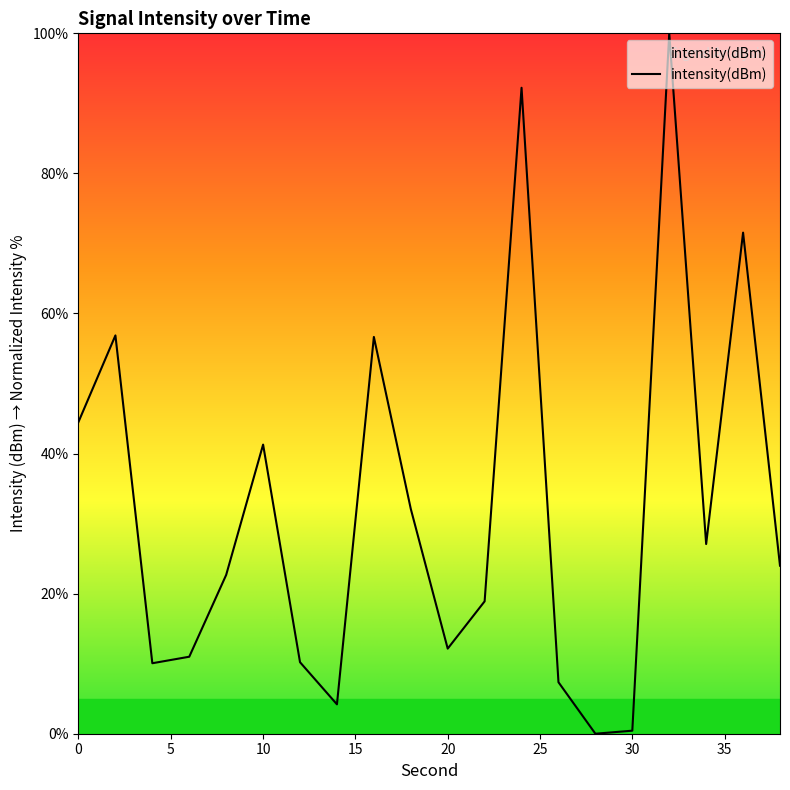

What is the maximum value shown in the chart?

100.0